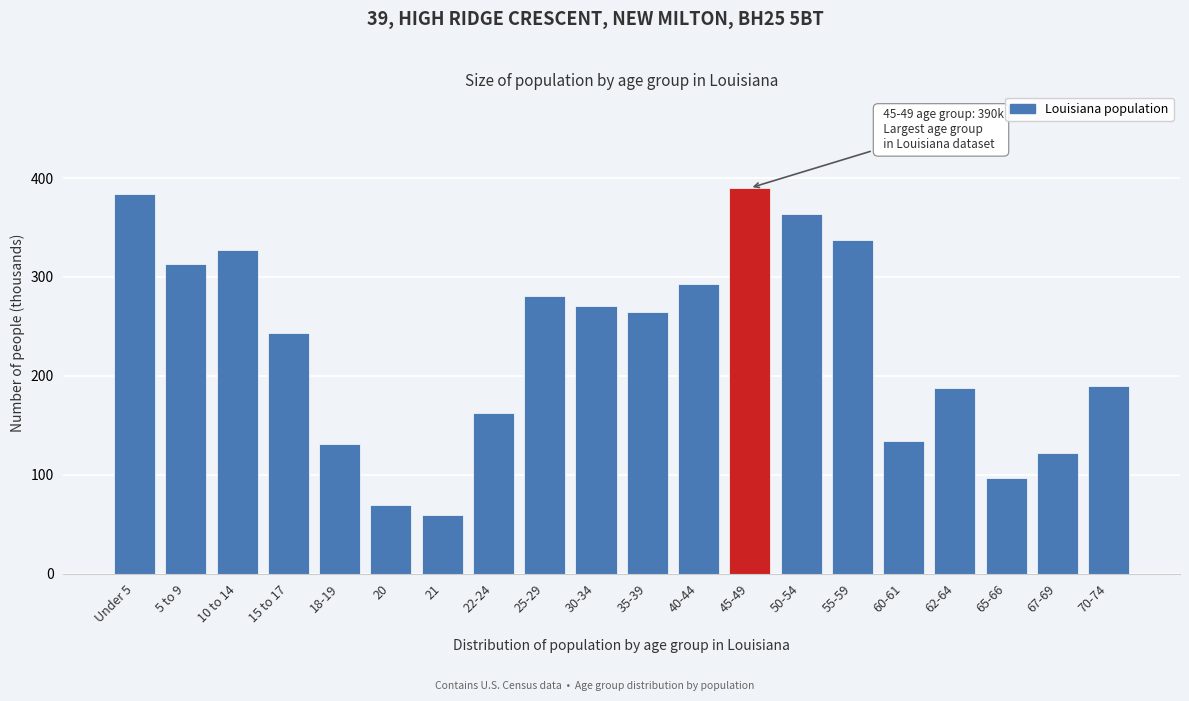

Reading left to right, extract all data points from this chart.

Under 5=384	5 to 9=313	10 to 14=327	15 to 17=243	18-19=131	20=69	21=59	22-24=162	25-29=281	30-34=271	35-39=265	40-44=293	45-49=390	50-54=364	55-59=337	60-61=134	62-64=188	65-66=97	67-69=122	70-74=190